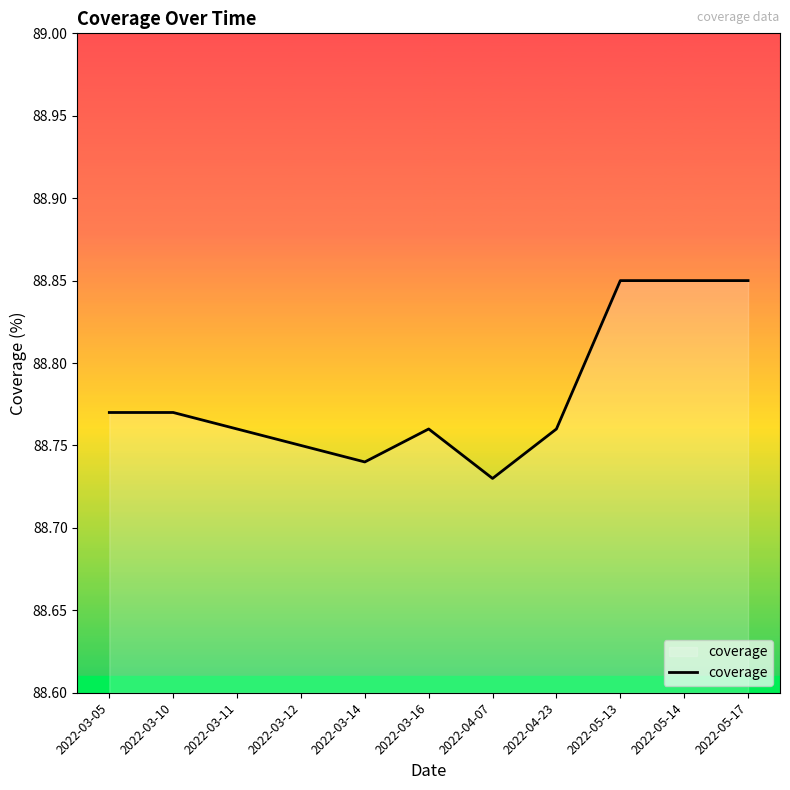

What is the sum of all values?

976.6